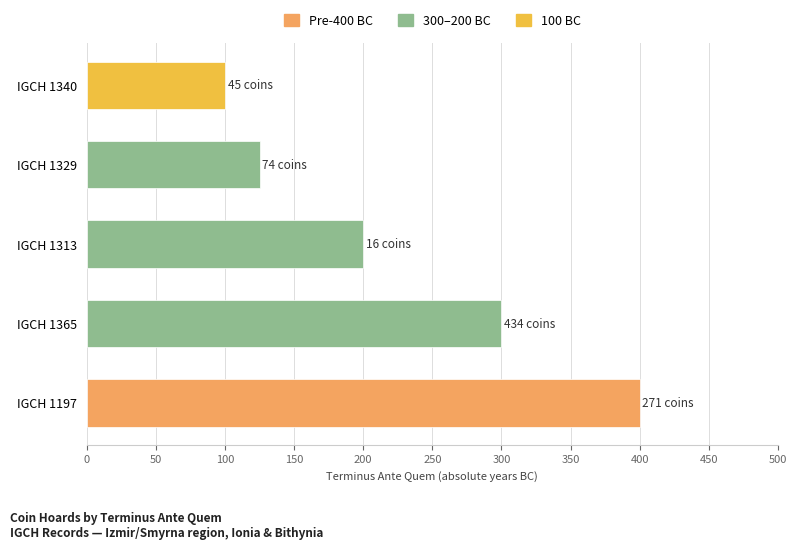

List the labels in order of value, largest first.

IGCH 1197, IGCH 1365, IGCH 1313, IGCH 1329, IGCH 1340